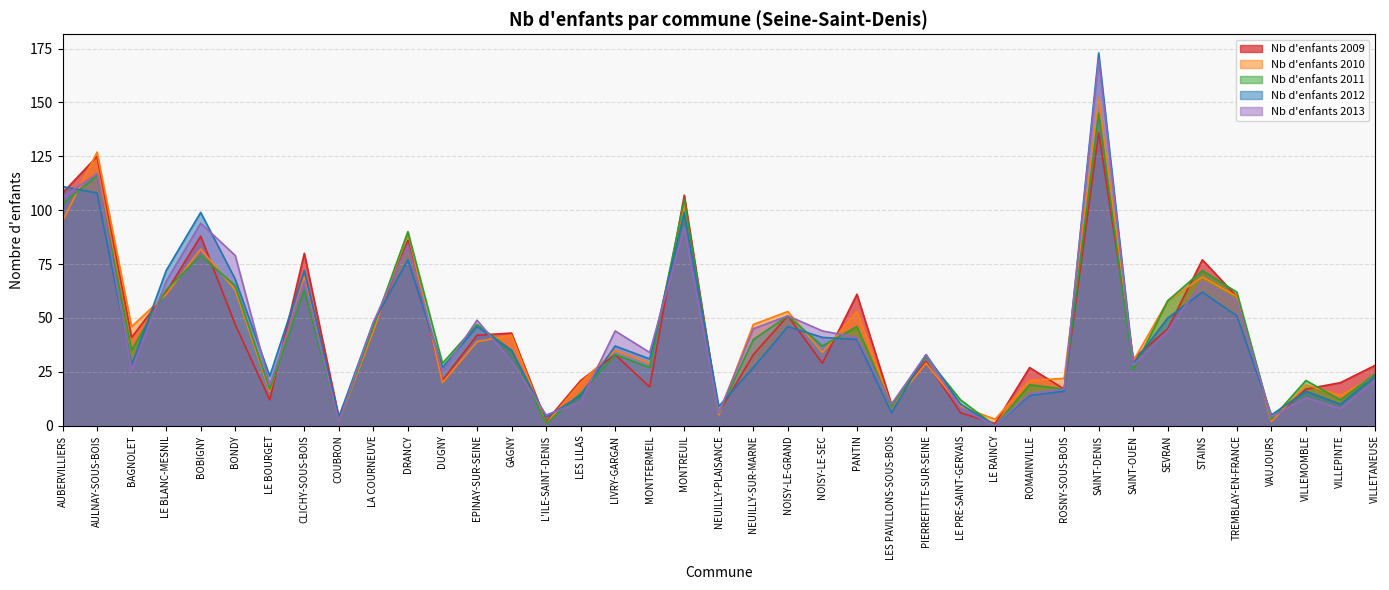

True or false: Nb d'enfants 2011 has more than 2 points higher than both neighbors.

True